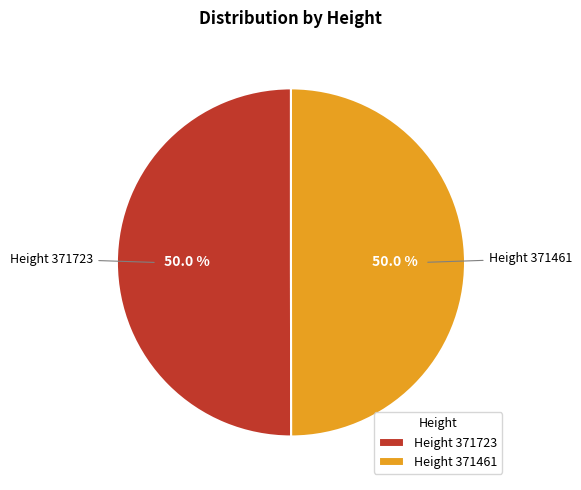

Is the sum of Height 371723 and Height 371461 greater than half?

Yes